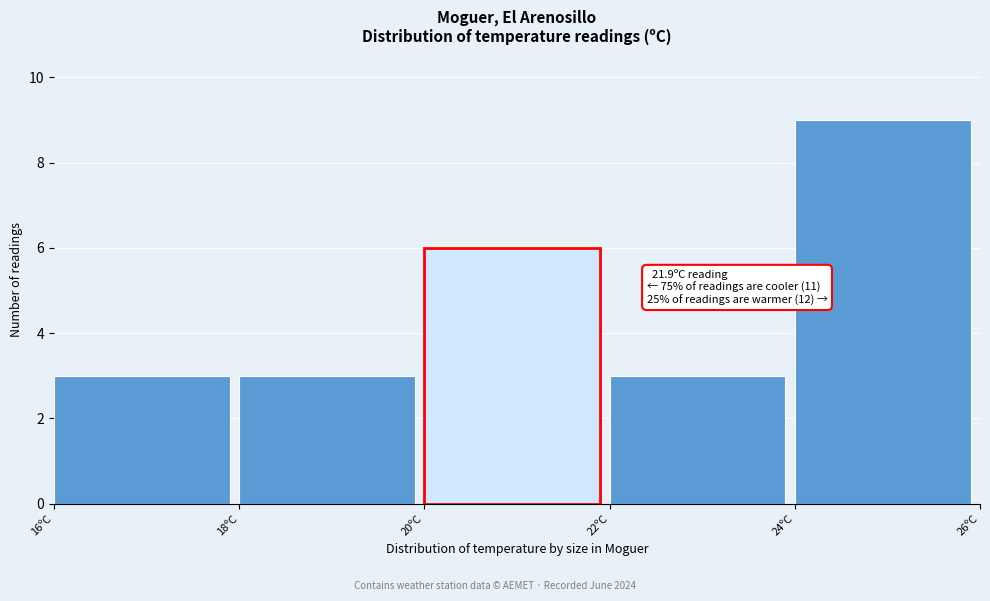

Over which range of the x-axis is the bar tallest?

24 to 26